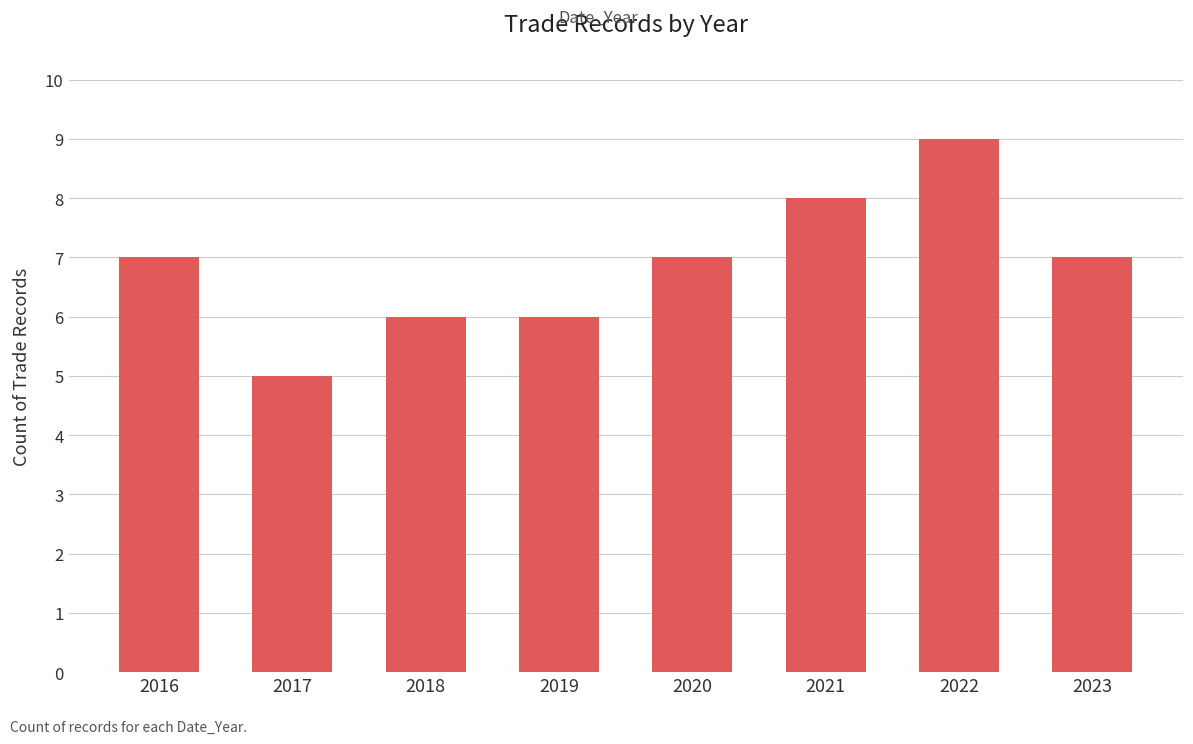

What is the average value?

7